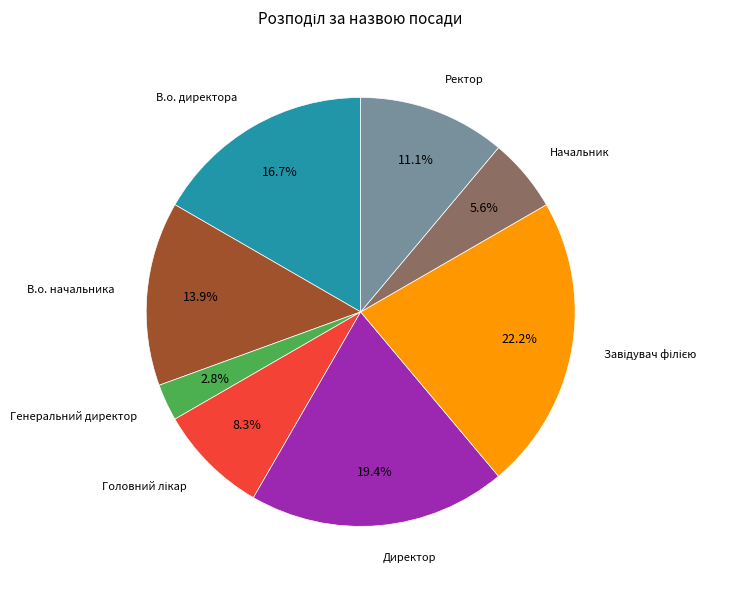

Between Генеральний директор and Директор, which is larger?

Директор